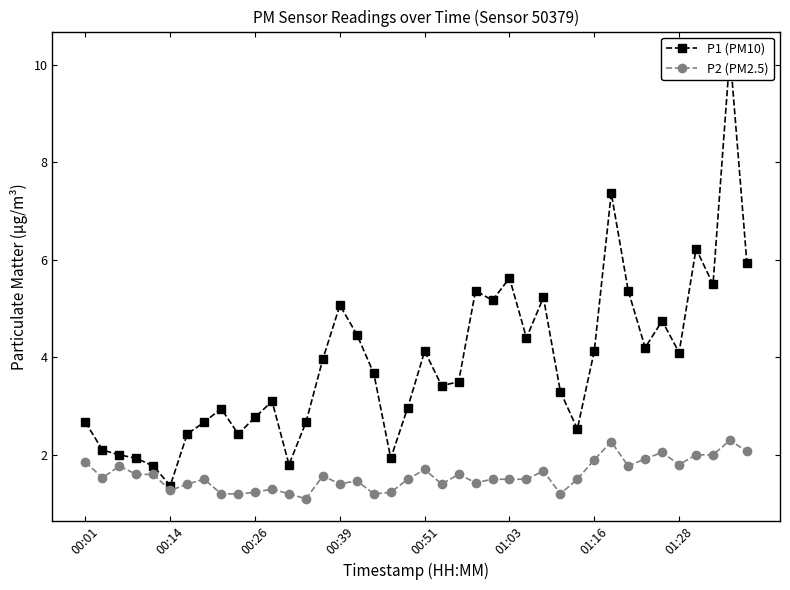

How many interior local valleys does the P1 (PM10) series have?

11